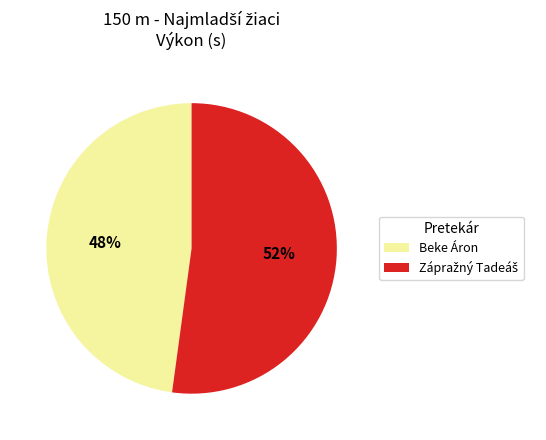

To the nearest percent, what percentage of the pie is Beke Áron?

48%